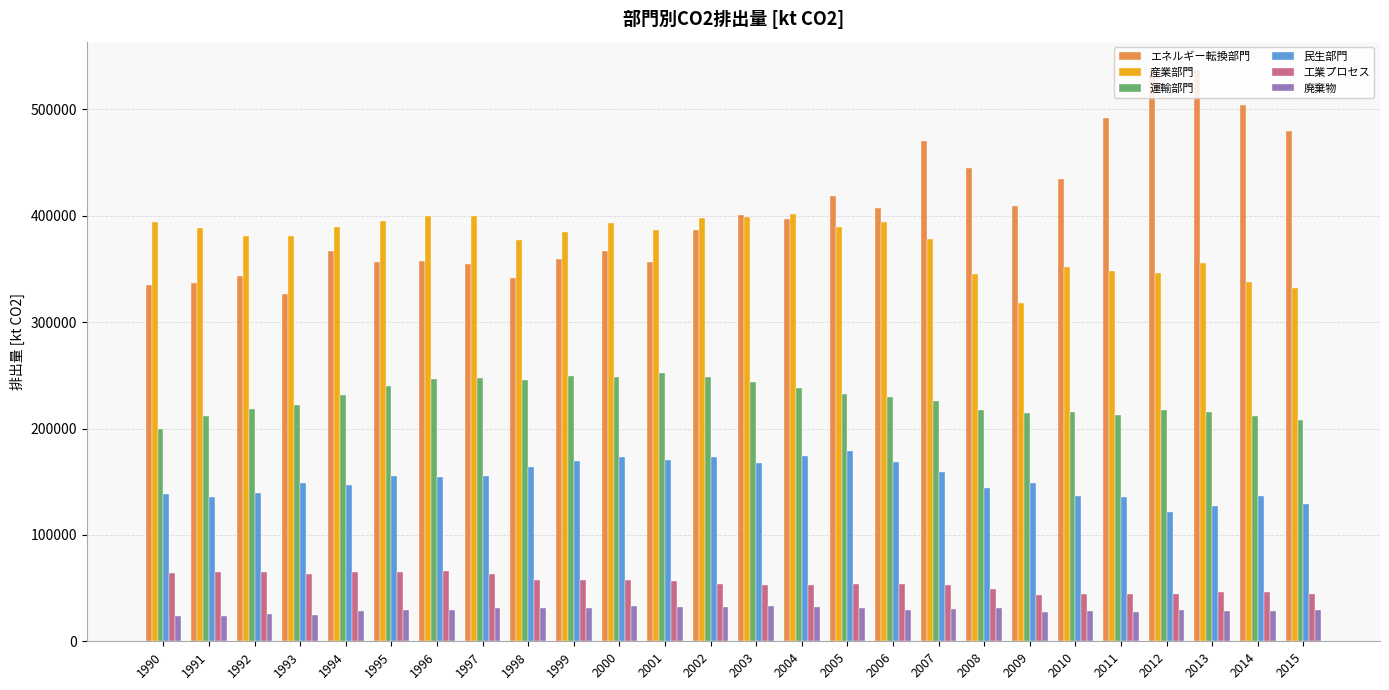

Rank the series at 1997 from lowest to highest value.

廃棄物, 工業プロセス, 民生部門, 運輸部門, エネルギー転換部門, 産業部門